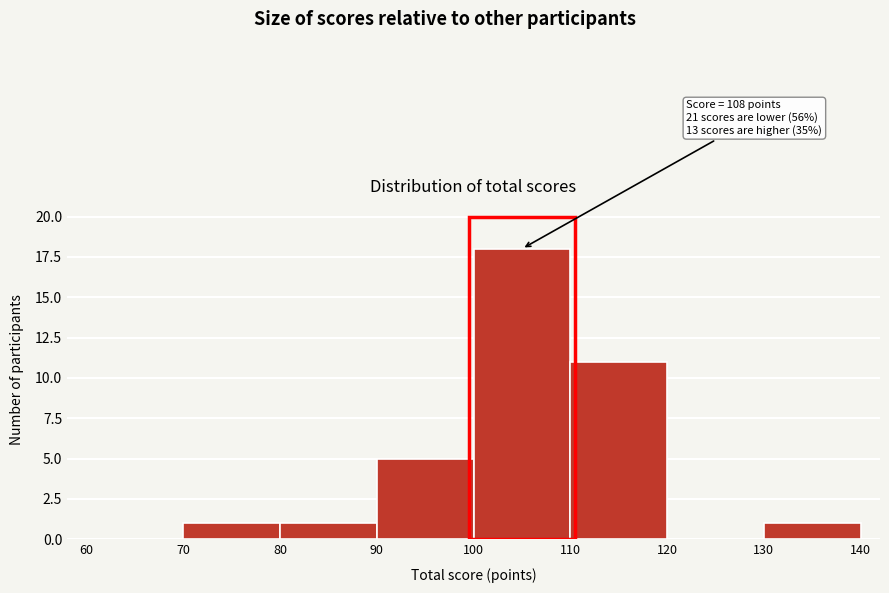

Which range on the x-axis has the tallest bar?

100 to 110